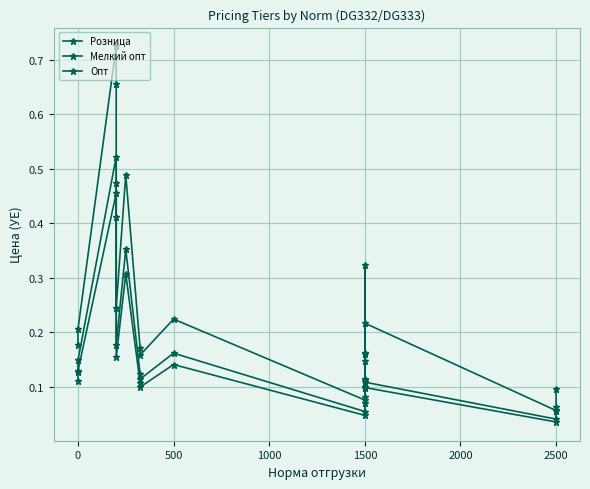

What are all the series names shown in the legend?

Розница, Мелкий опт, Опт